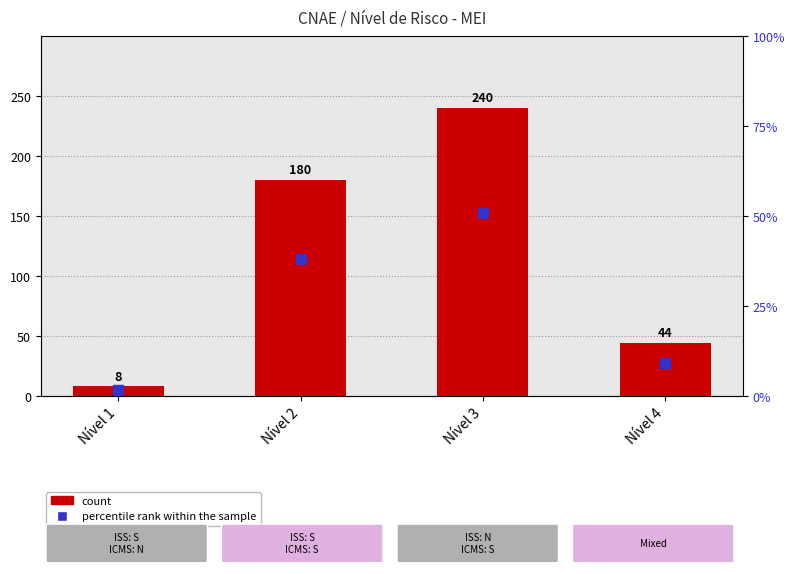

Which series changed the most between Nível 2 and Nível 4?

count